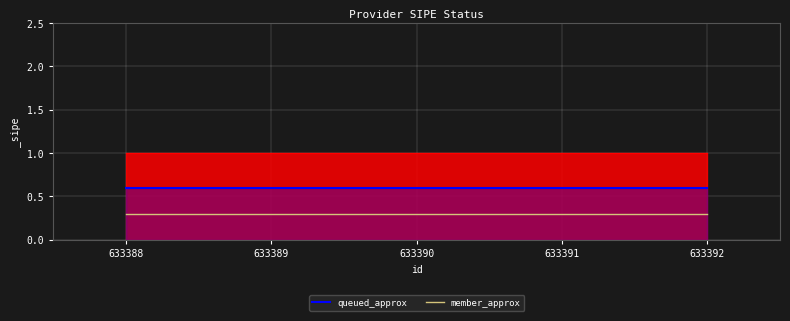

Which label corresponds to the largest value in the chart?

633388